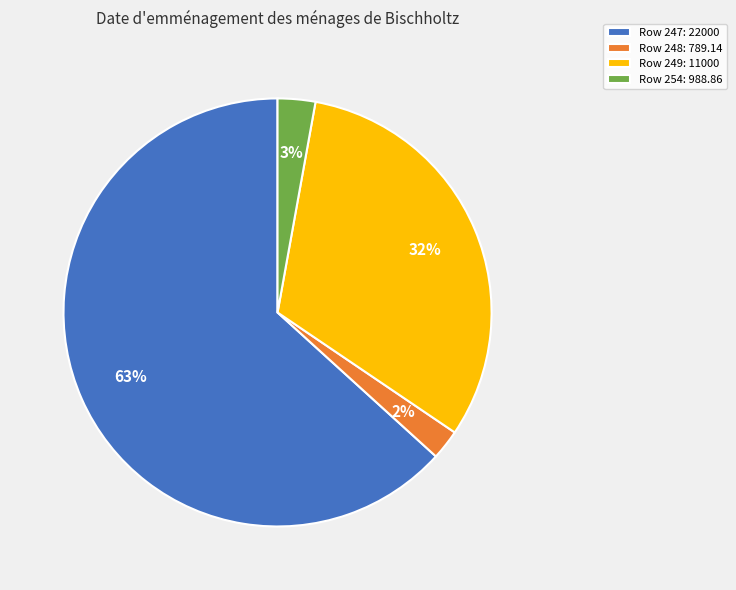

Do Row 249: 11000 and Row 247: 22000 together represent more than half of the pie?

Yes